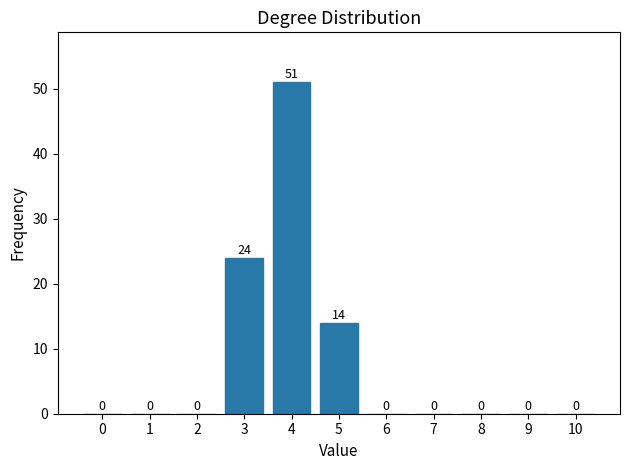

Reading right to left, extract all data points from this chart.

10=0	9=0	8=0	7=0	6=0	5=14	4=51	3=24	2=0	1=0	0=0